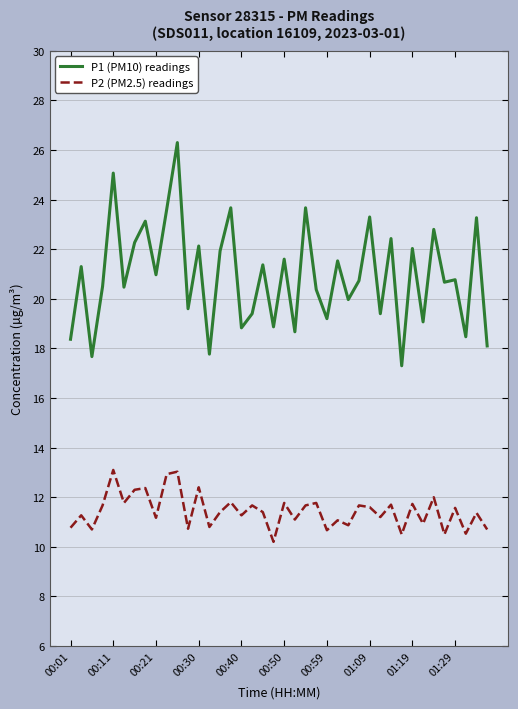

Which series has the largest total across all categories?

P1 (PM10) readings